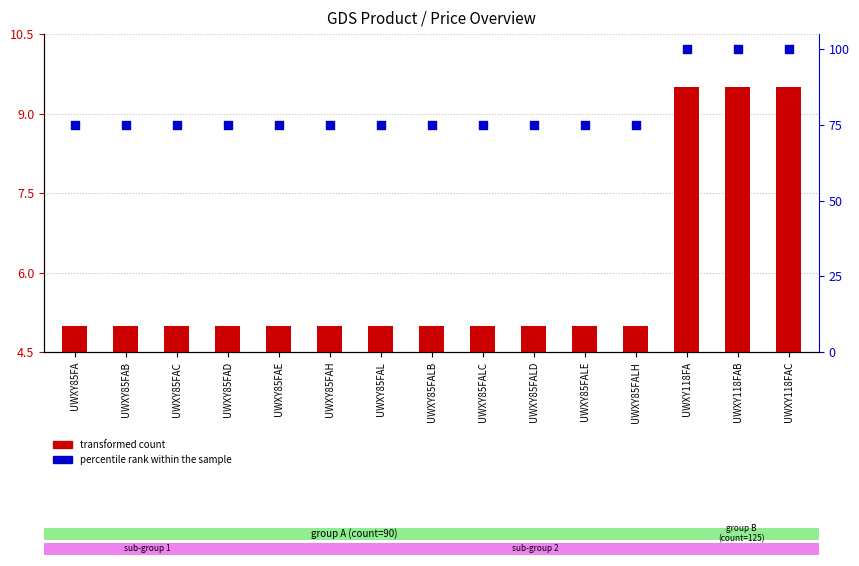

Which series has the largest Y range (max minus min)?

percentile rank within the sample